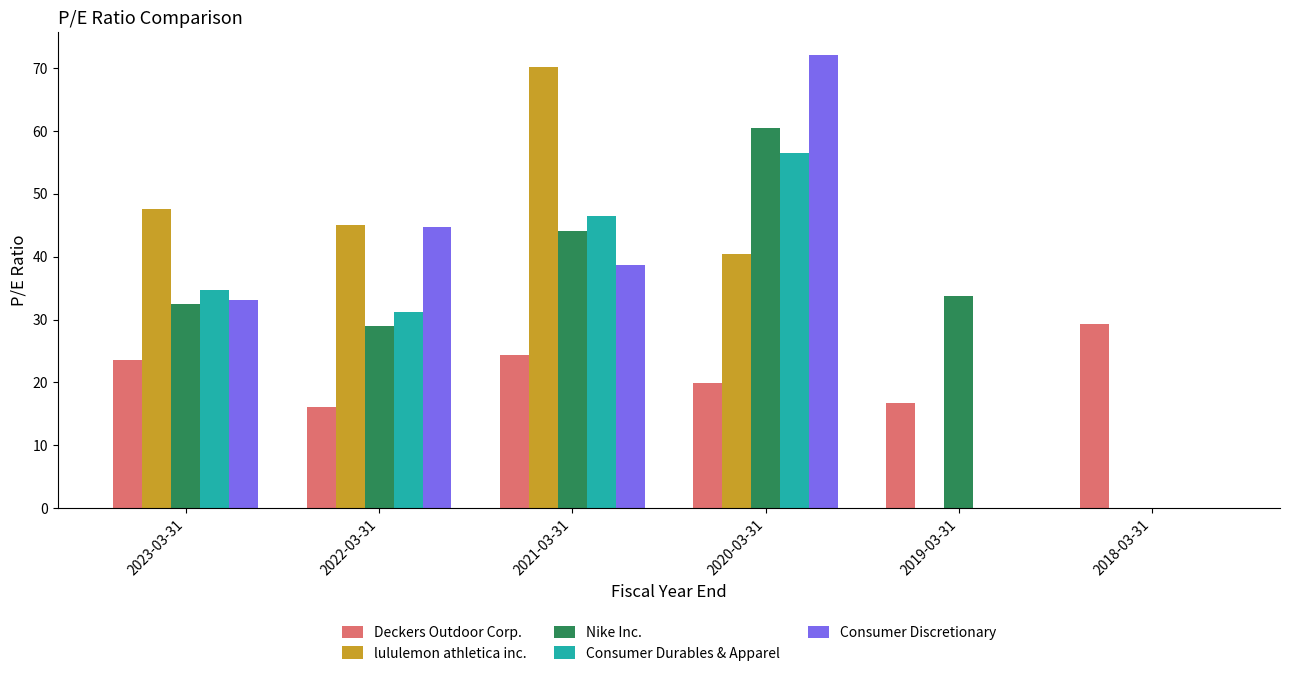

What is the total value across all series at 2021-03-31?

224.0